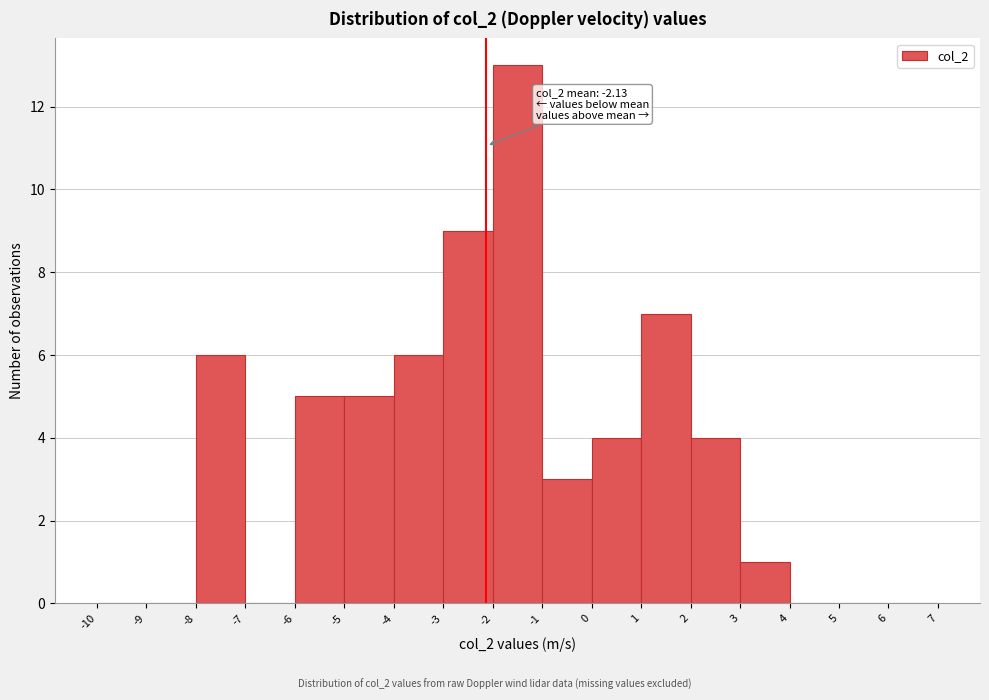

Over which range of the x-axis is the bar tallest?

-2 to -1